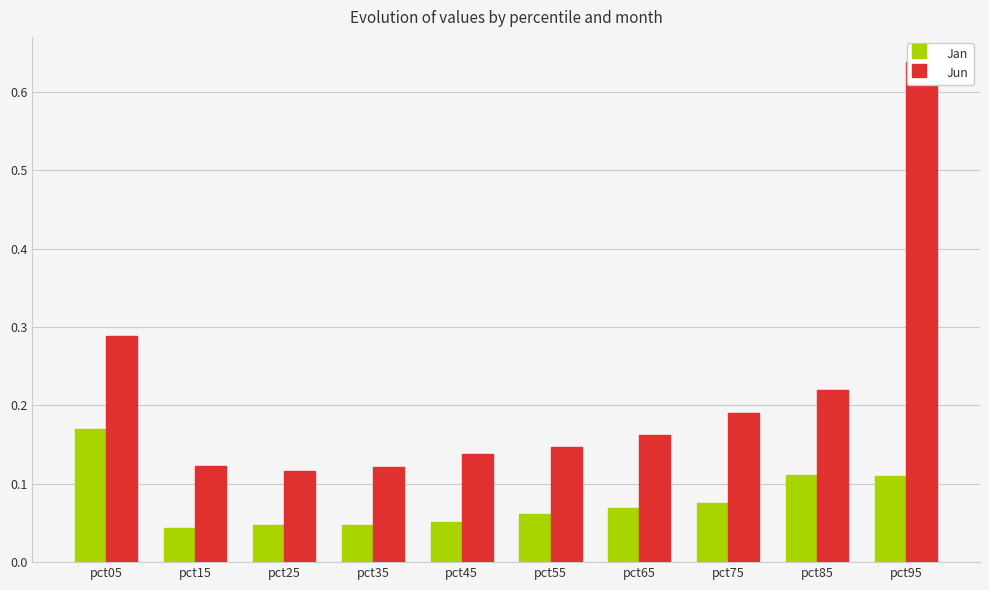

How many bars are there in each group?

2